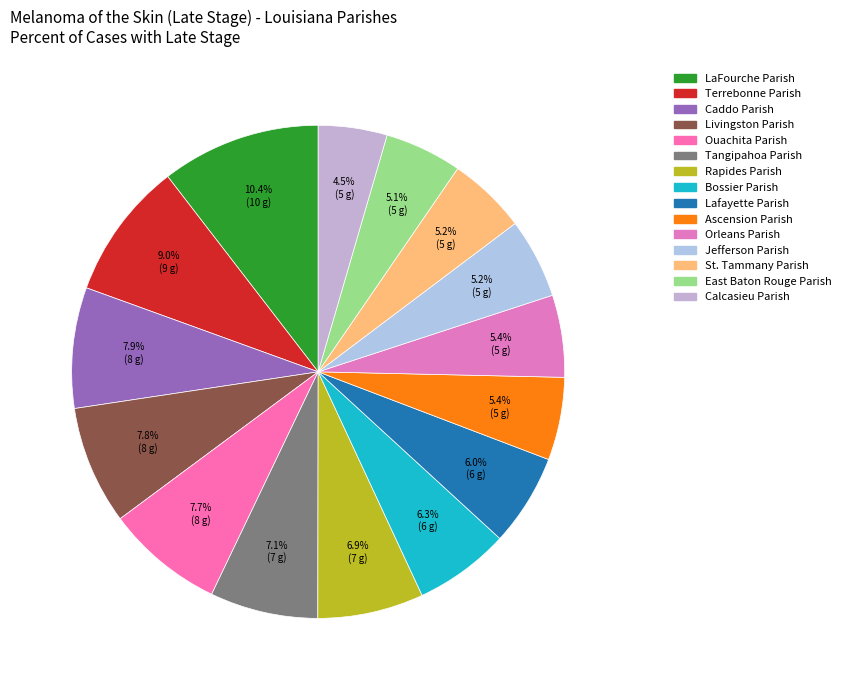

How many slices are in this pie chart?

15